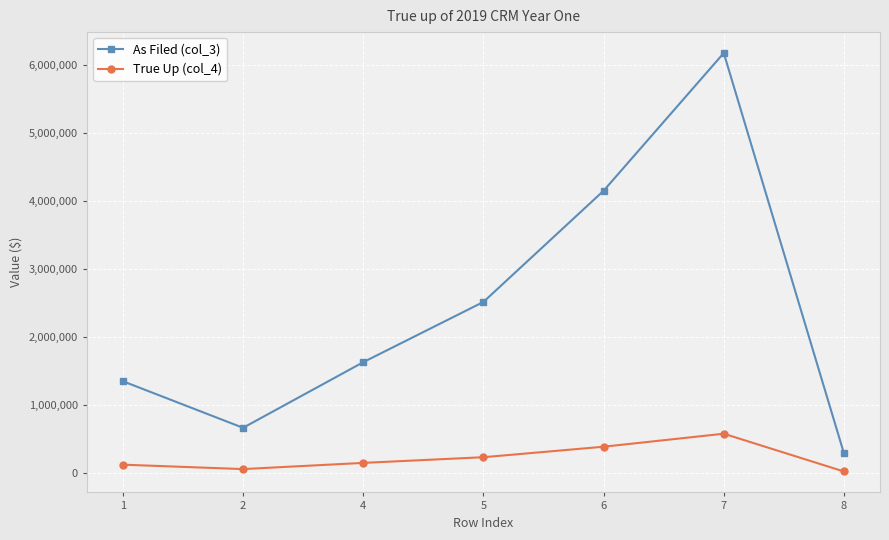

Is it true that As Filed (col_3) equals 788570.9 at 4?

False